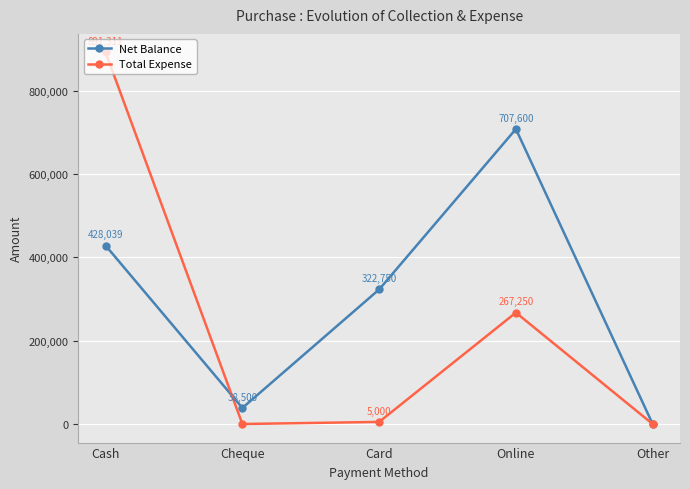

At Cheque, list the series in order from largest to smallest.

Net Balance, Total Expense